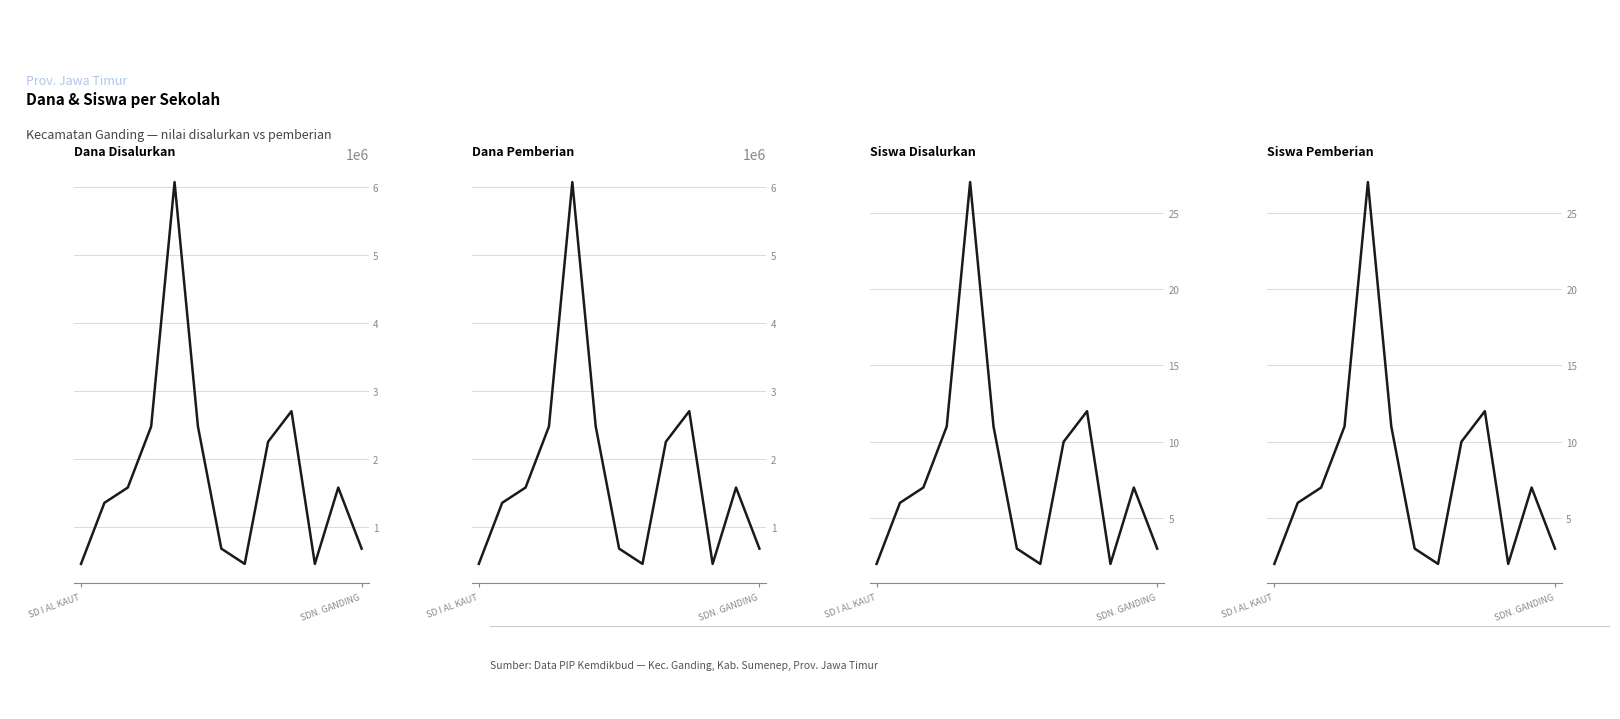

What is the value of the Dana Pemberian point at the 10th from the left?

2700000